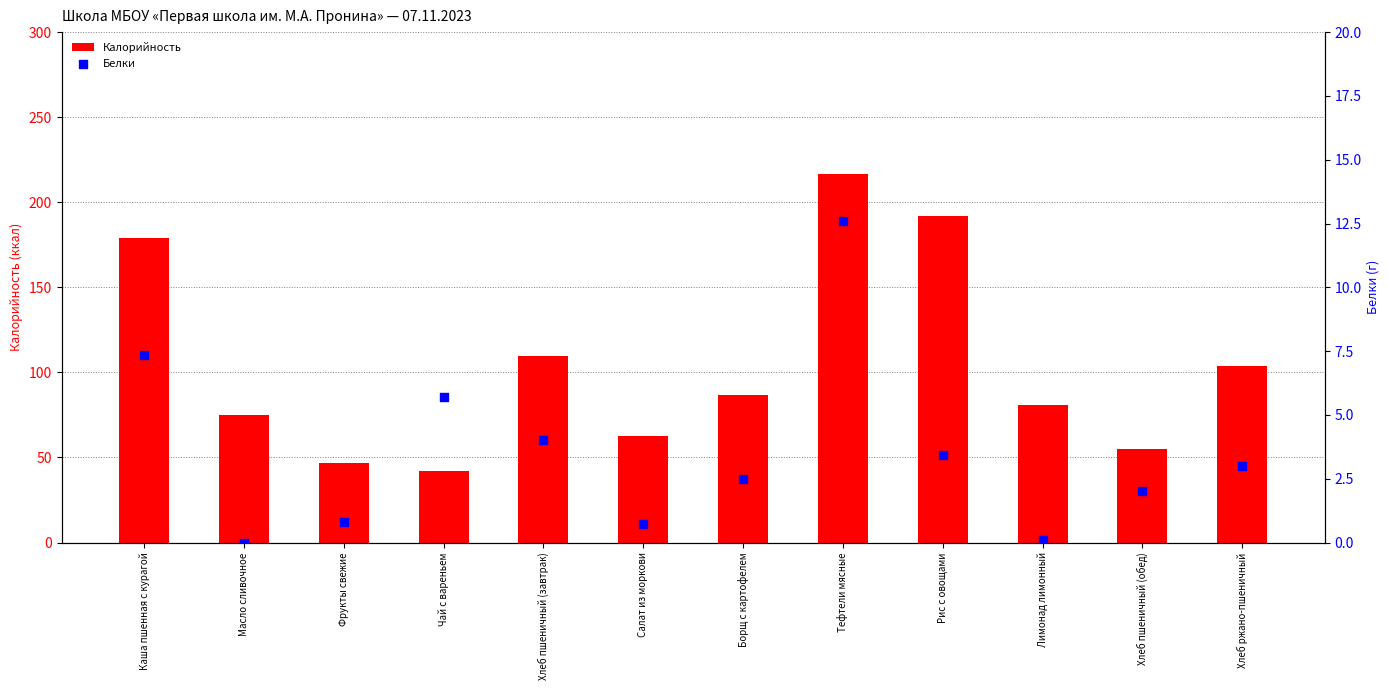

At how many categories does at least one series exceed 182?

2